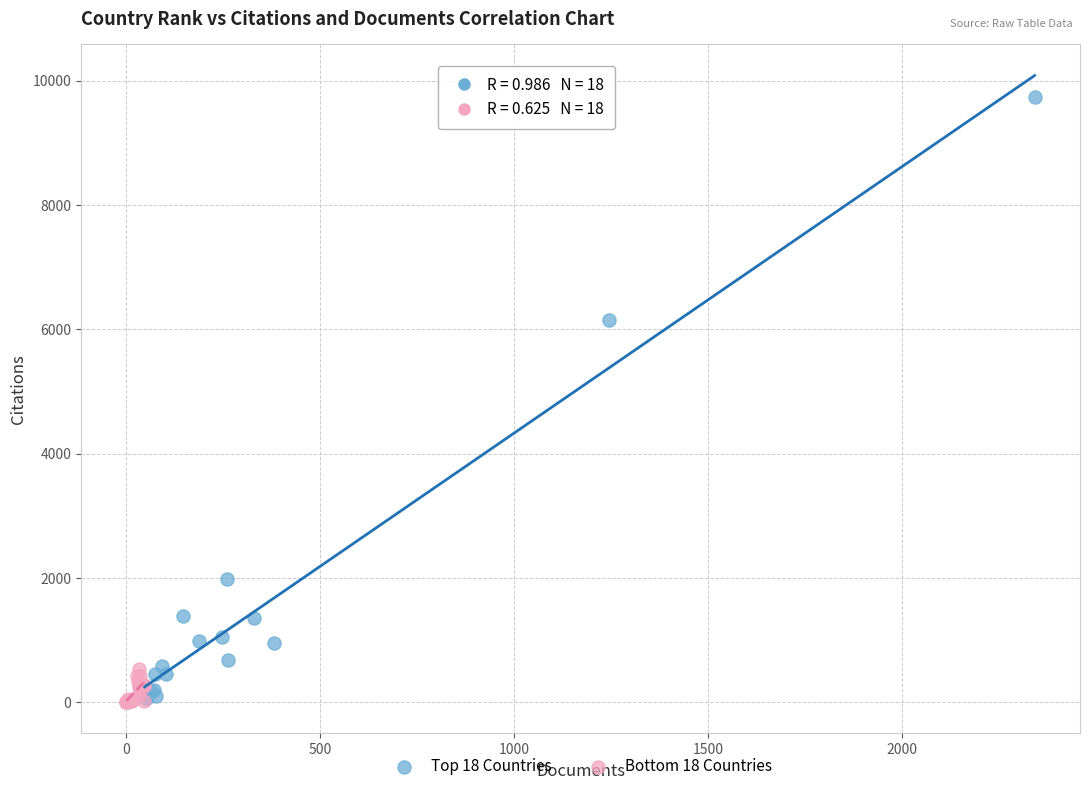

Which series has the widest spread of Y values?

Top 18 Countries